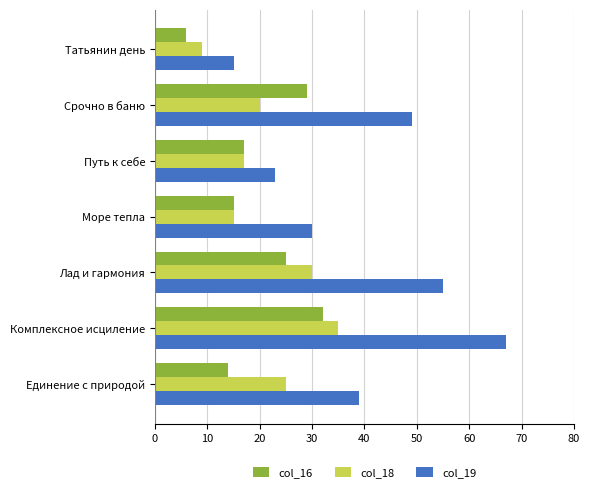

What is the average value of the col_16 series?

20